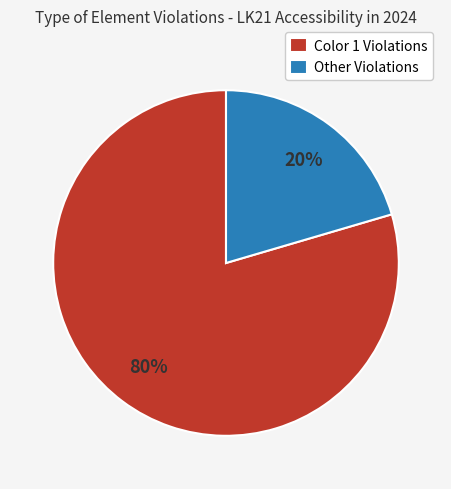

Is Other Violations the majority of the pie?

No